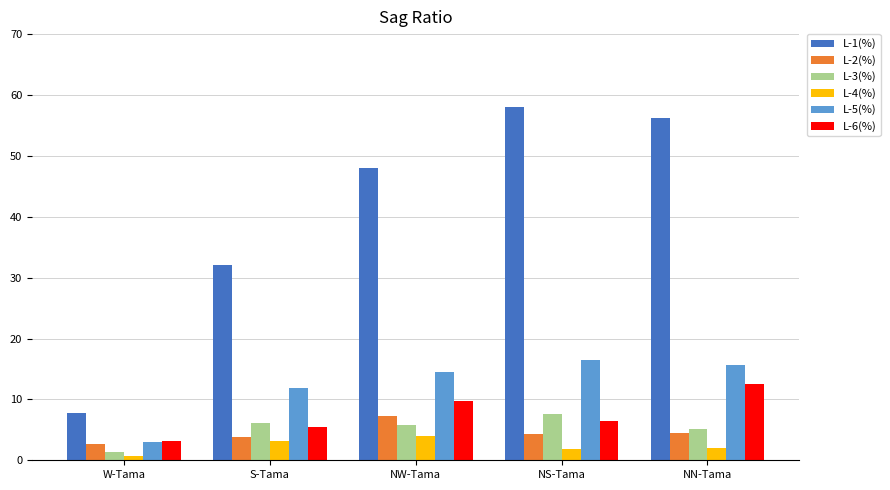

What is the sum of all L-3(%) values?

26.2